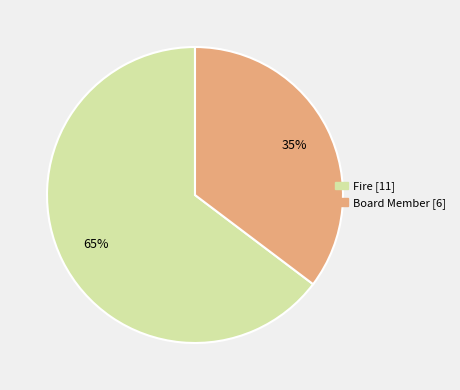

What is the smallest slice in the pie chart?

Board Member